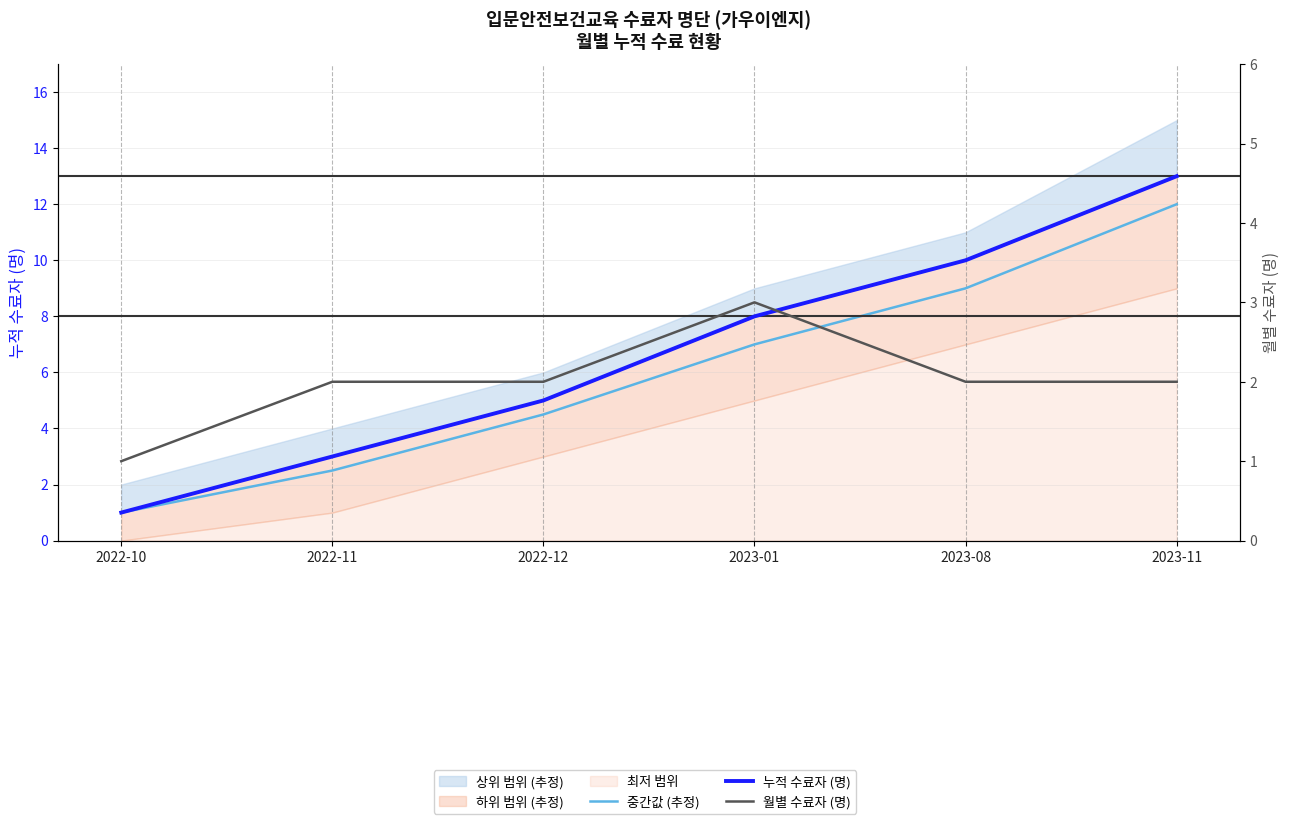

The value of 누적 수료자 (명) at 2022-10 is 1.0. True or false?

True